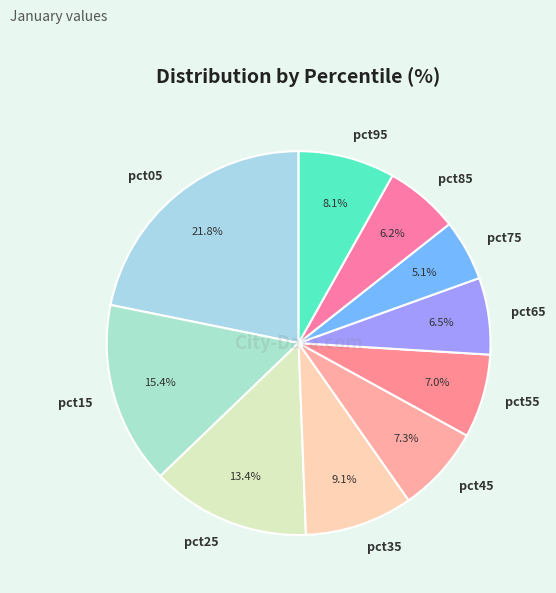

Does pct45 account for over 50% of the chart?

No